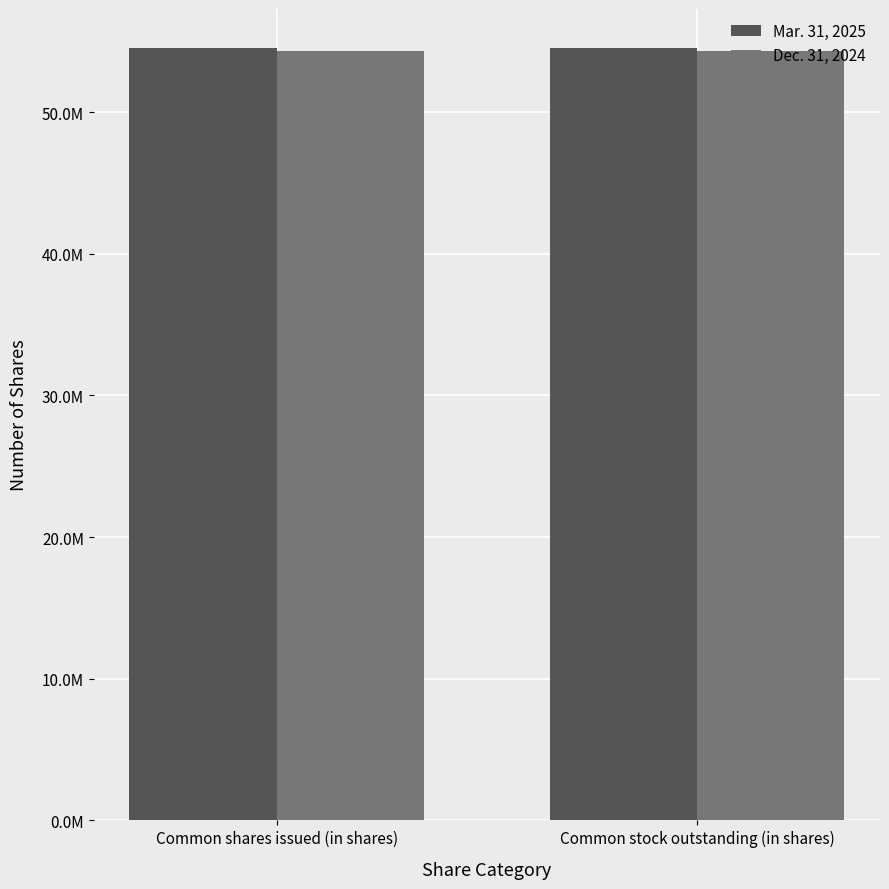

What are all the series names shown in the legend?

Mar. 31, 2025, Dec. 31, 2024